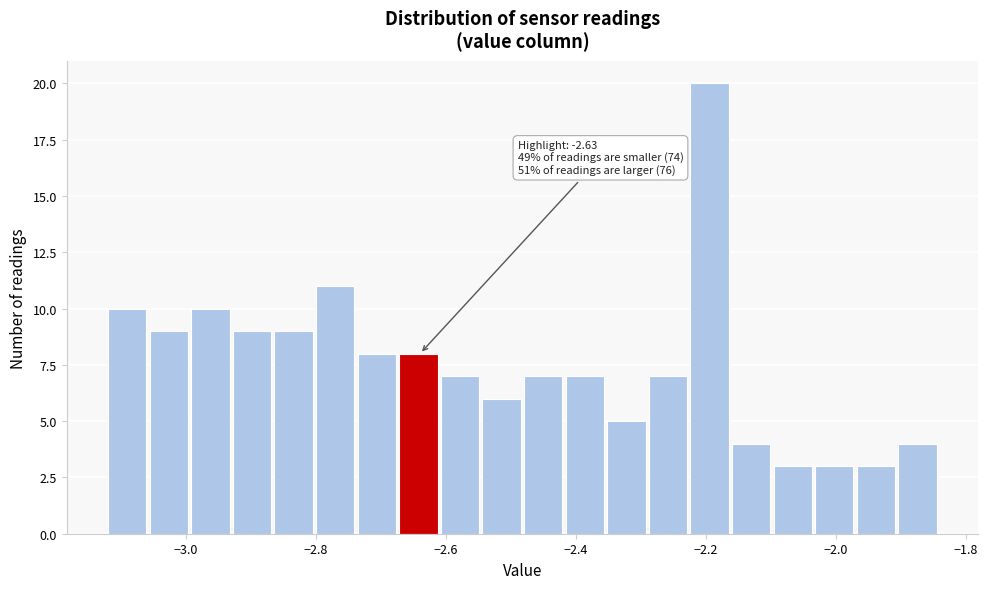

Read against the x-axis, roughly where is the centre of the tallest bar?

-2.20